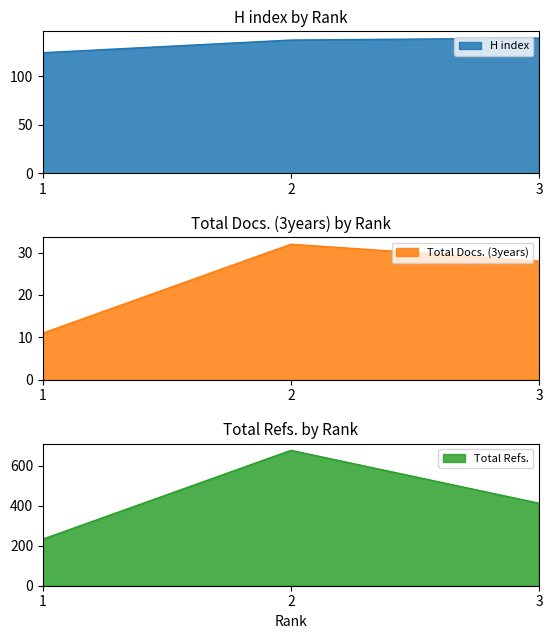

True or false: Total Docs. (3years) has a value of 28 at 3.

True